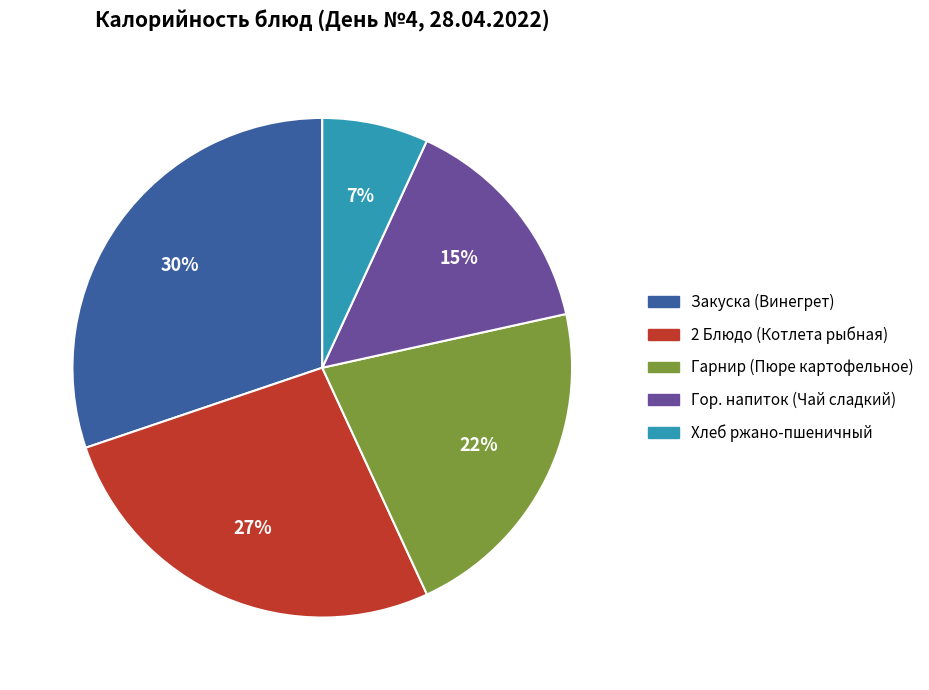

Rank the categories by value from lowest to highest.

Хлеб ржано-пшеничный, Гор. напиток (Чай сладкий), Гарнир (Пюре картофельное), 2 Блюдо (Котлета рыбная), Закуска (Винегрет)